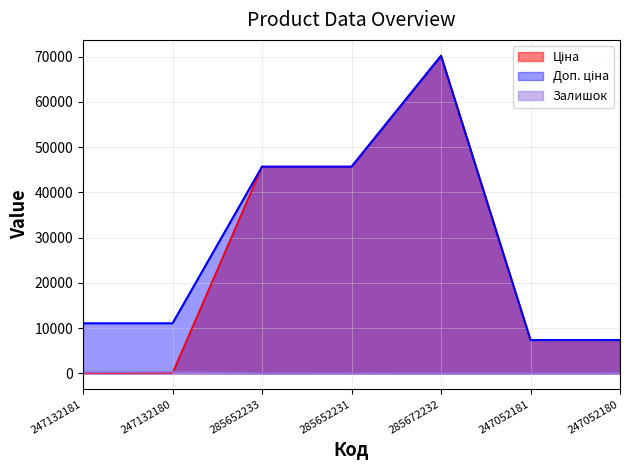

What is the label of the 7th point from the left?

247052180